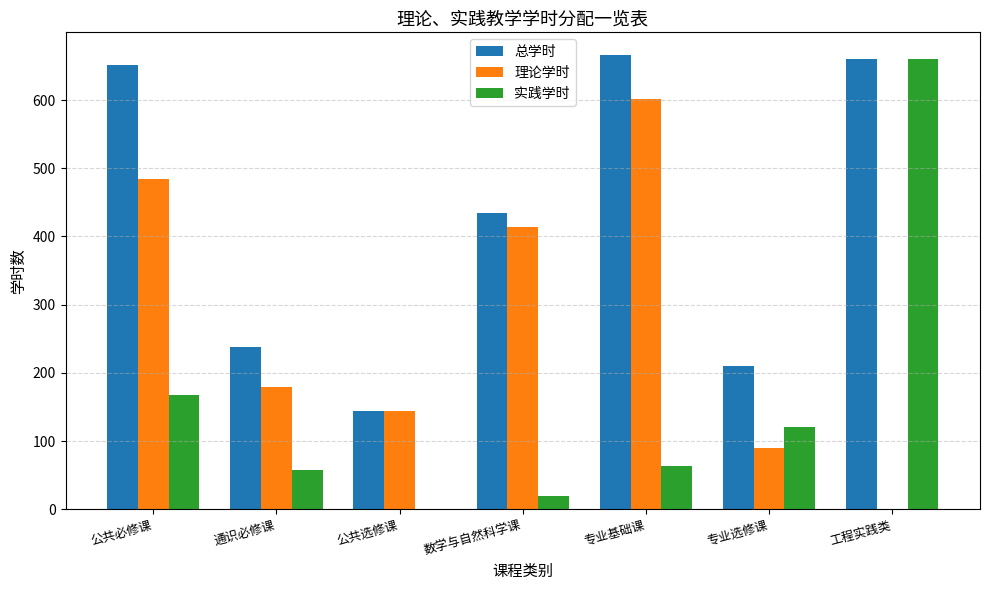

What is the maximum value shown in the chart?

666